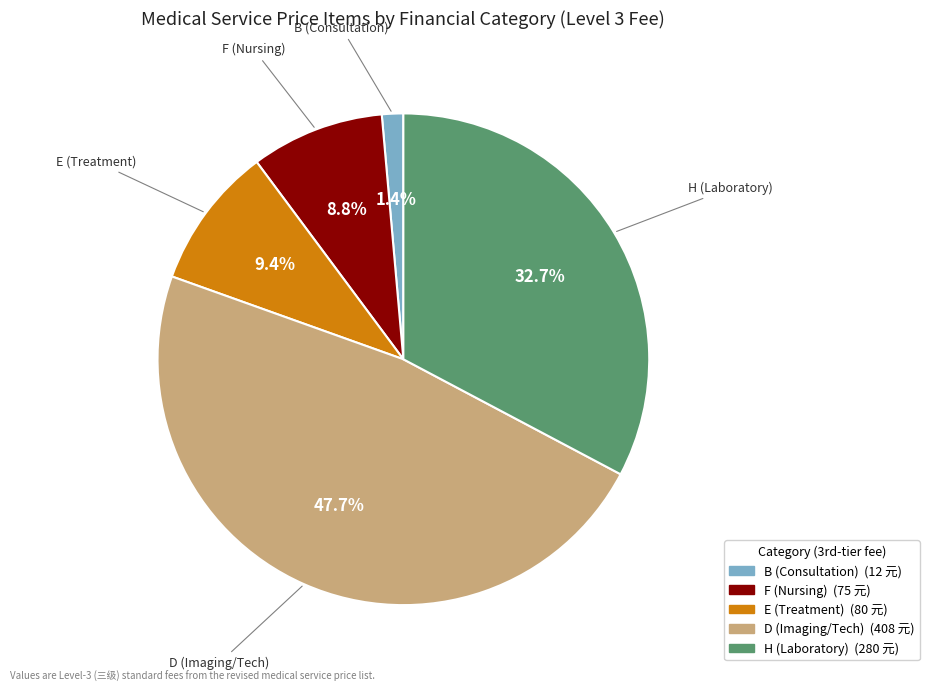

How many segments does this pie chart have?

5